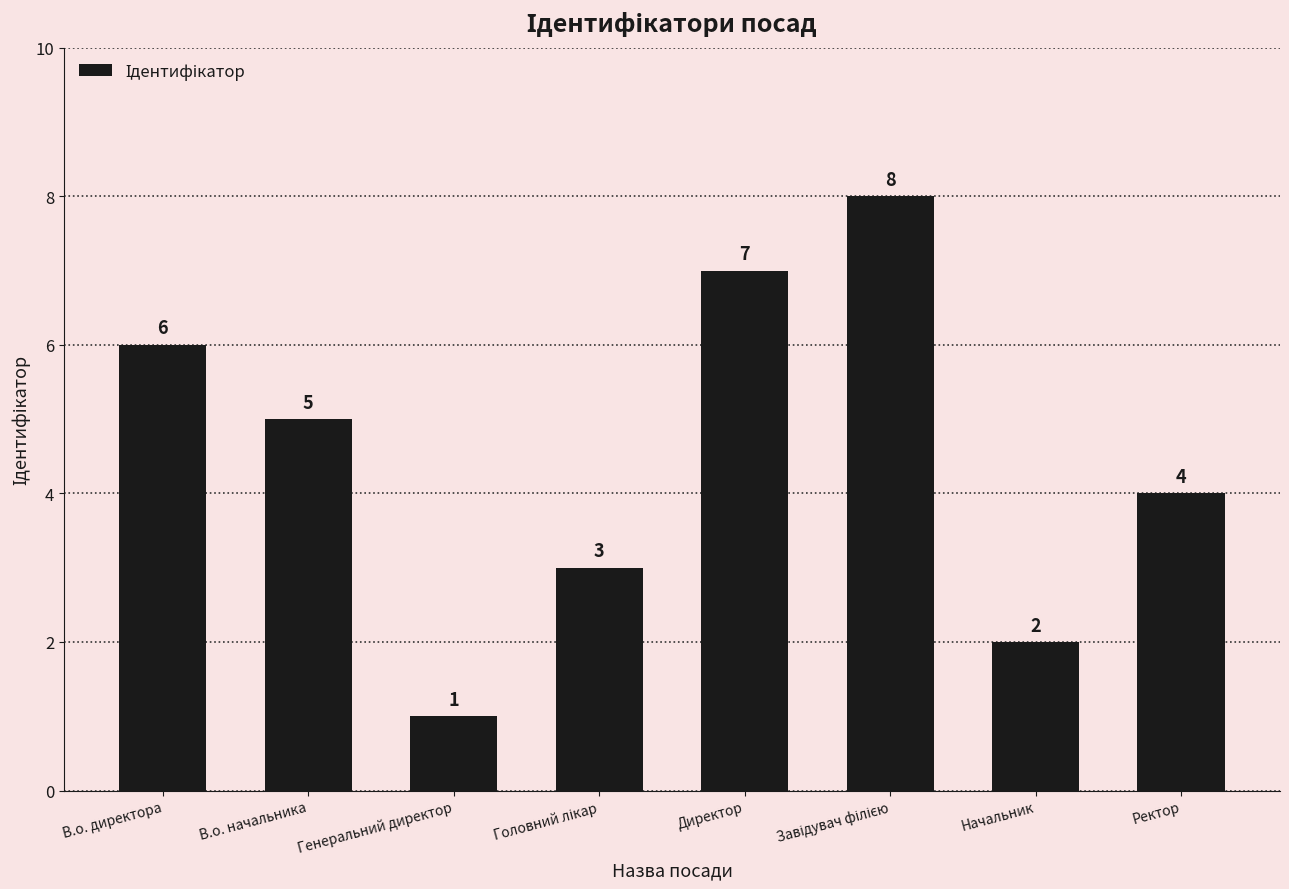

What is the difference between the values at Директор and Генеральний директор?

6